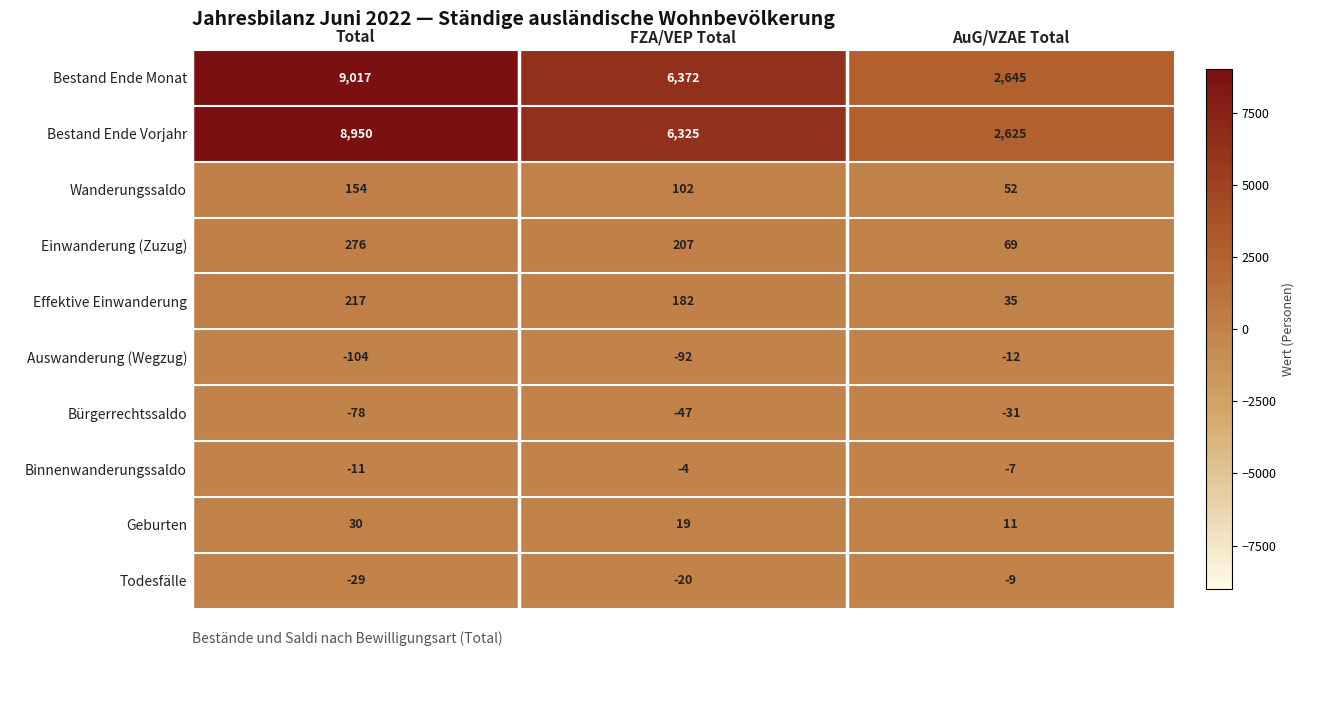

Reading left to right, list all the values displayed in this chart.

Bestand Ende Monat: Total=9017	FZA/VEP Total=6372	AuG/VZAE Total=2645
Bestand Ende Vorjahr: Total=8950	FZA/VEP Total=6325	AuG/VZAE Total=2625
Wanderungssaldo: Total=154	FZA/VEP Total=102	AuG/VZAE Total=52
Einwanderung (Zuzug): Total=276	FZA/VEP Total=207	AuG/VZAE Total=69
Effektive Einwanderung: Total=217	FZA/VEP Total=182	AuG/VZAE Total=35
Auswanderung (Wegzug): Total=-104	FZA/VEP Total=-92	AuG/VZAE Total=-12
Bürgerrechtssaldo: Total=-78	FZA/VEP Total=-47	AuG/VZAE Total=-31
Binnenwanderungssaldo: Total=-11	FZA/VEP Total=-4	AuG/VZAE Total=-7
Geburten: Total=30	FZA/VEP Total=19	AuG/VZAE Total=11
Todesfälle: Total=-29	FZA/VEP Total=-20	AuG/VZAE Total=-9